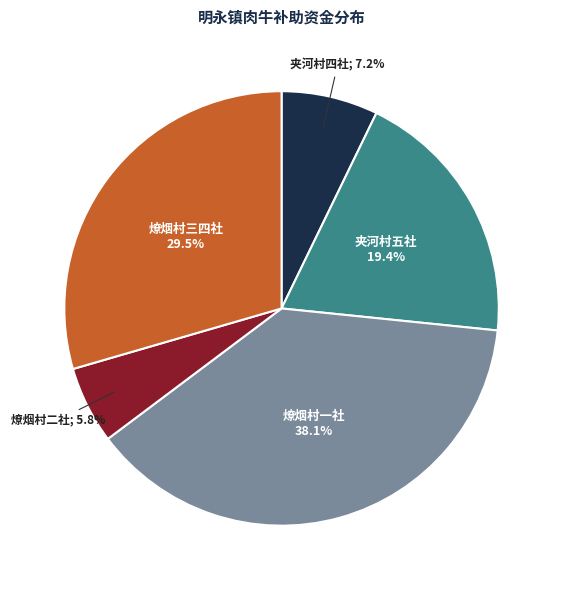

Is there a majority slice in this chart?

No